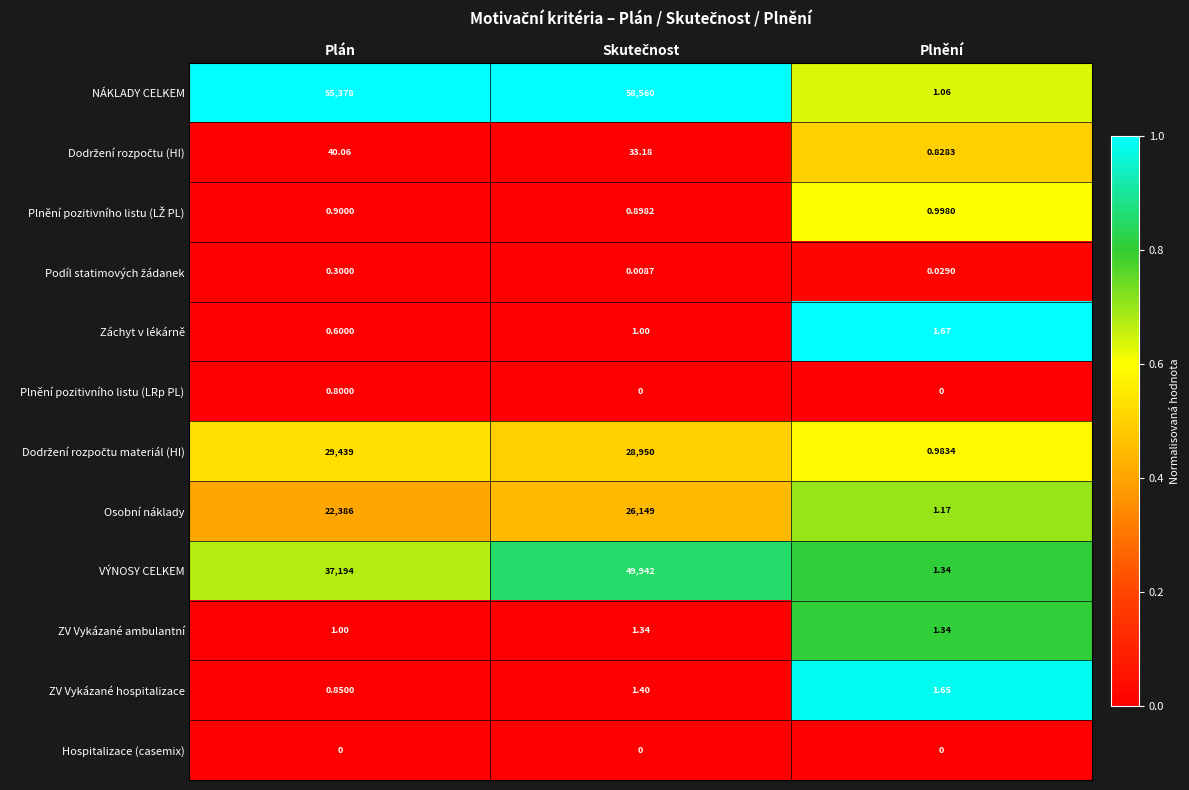

Which series has the largest total across all categories?

NÁKLADY CELKEM